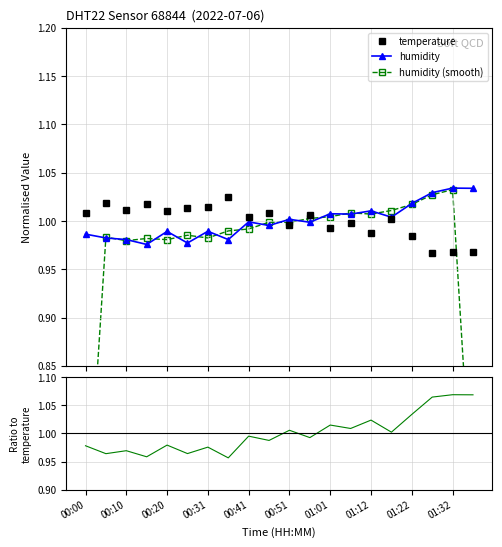

What is the difference between the second highest and minimum values in the humidity series?

0.1